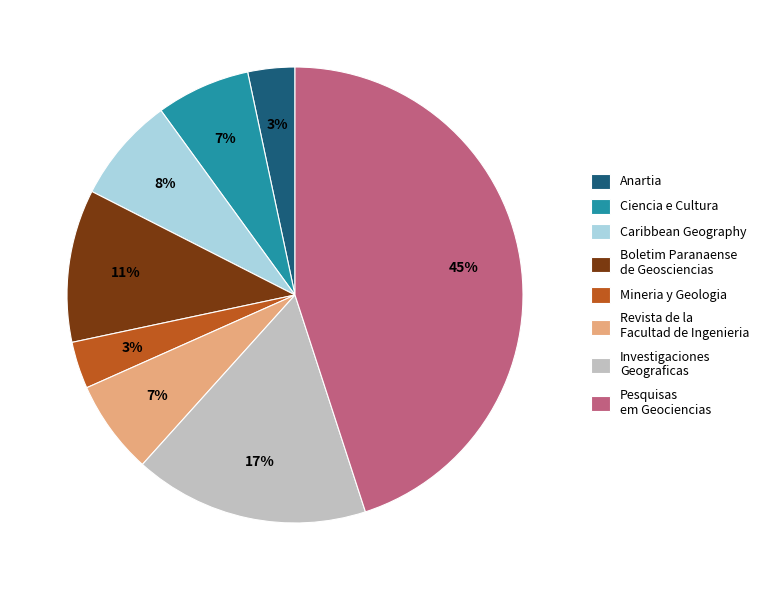

Do Mineria y Geologia and Anartia together represent more than half of the pie?

No